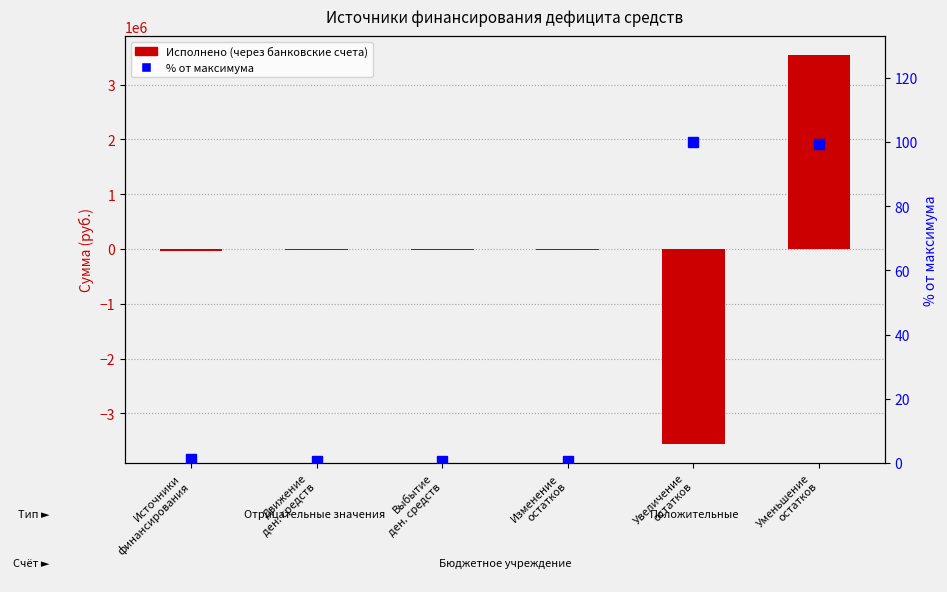

Is the value of Исполнено (через банковские счета) at Выбытие
ден. средств greater than the value of % от максимума at Движение
ден. средств?

No